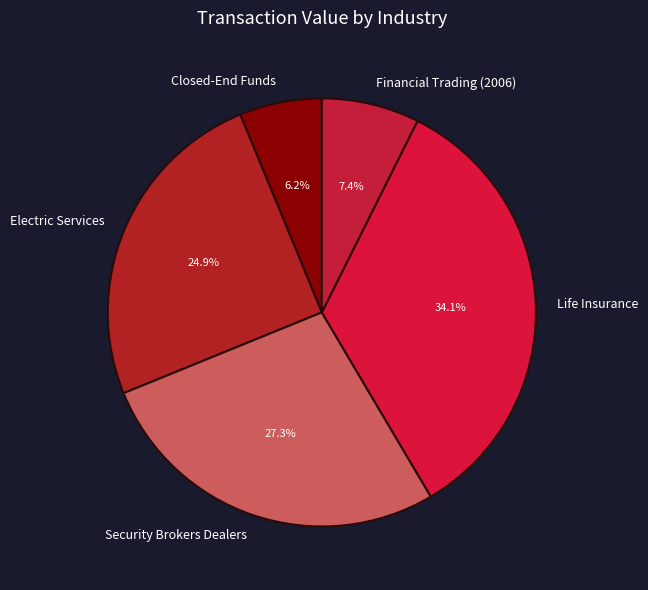

How many segments does this pie chart have?

5